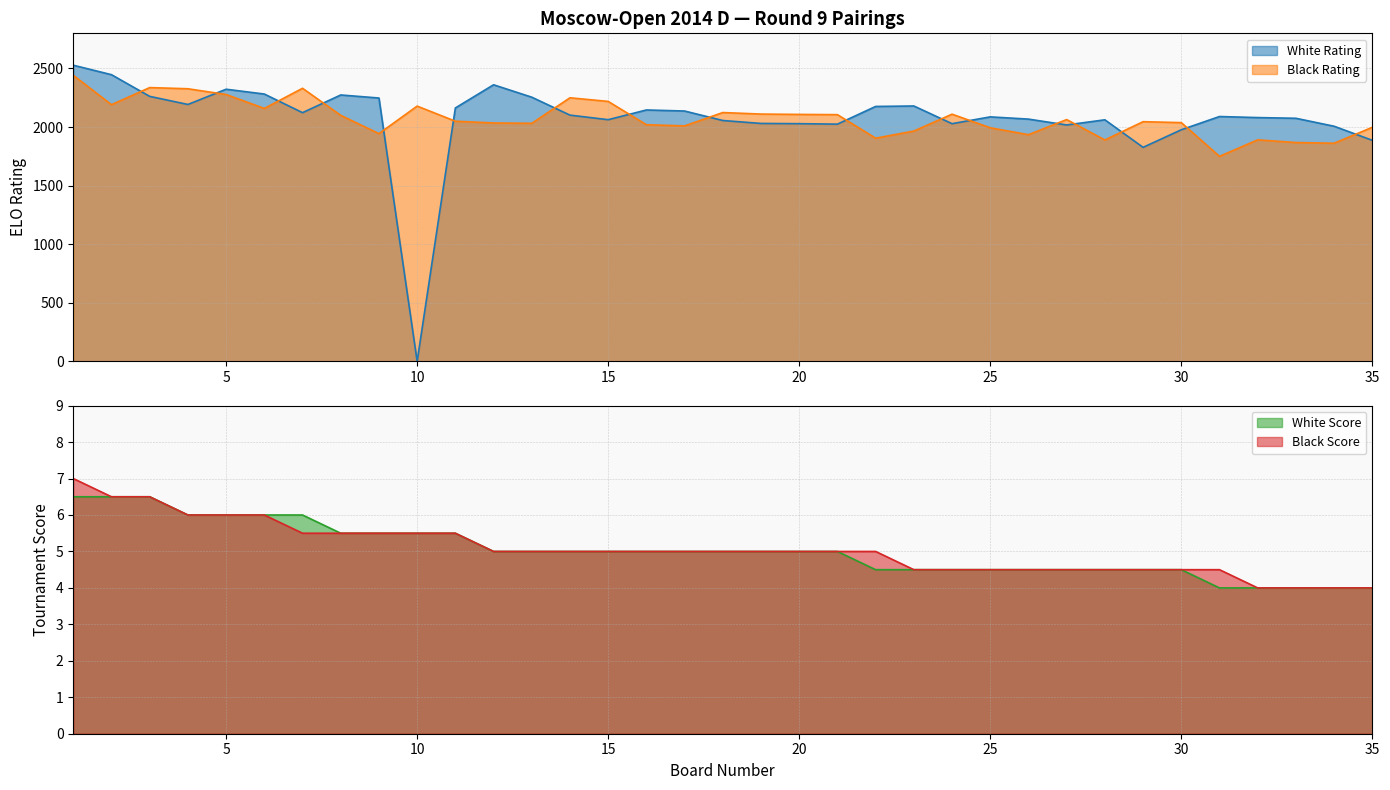

List the series in order of their peak value, highest first.

White Rating, Black Rating, Black Score, White Score